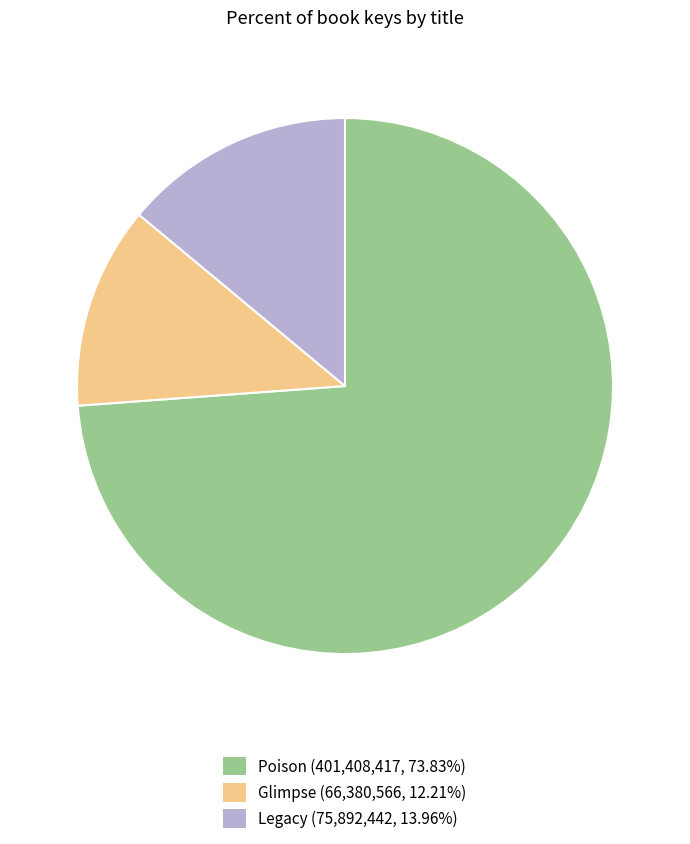

Is there a majority slice in this chart?

Yes